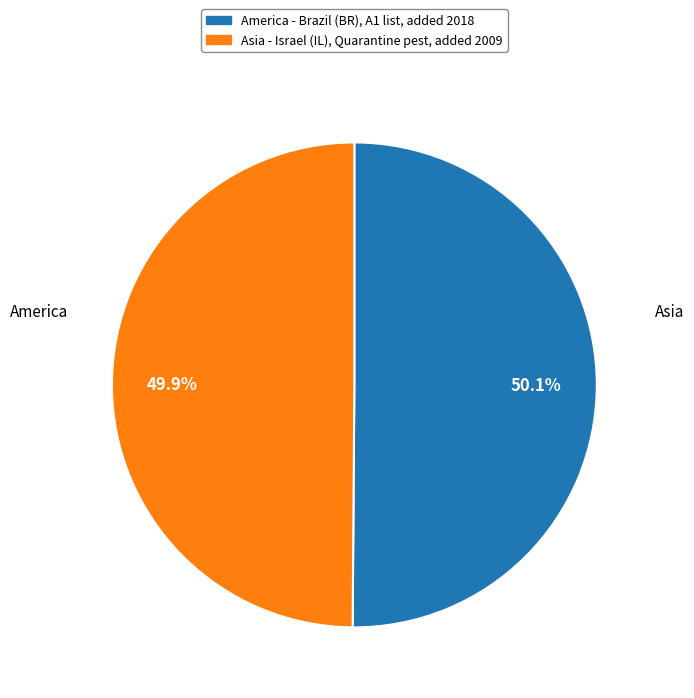

The Asia slice represents 35% of the pie. True or false?

False